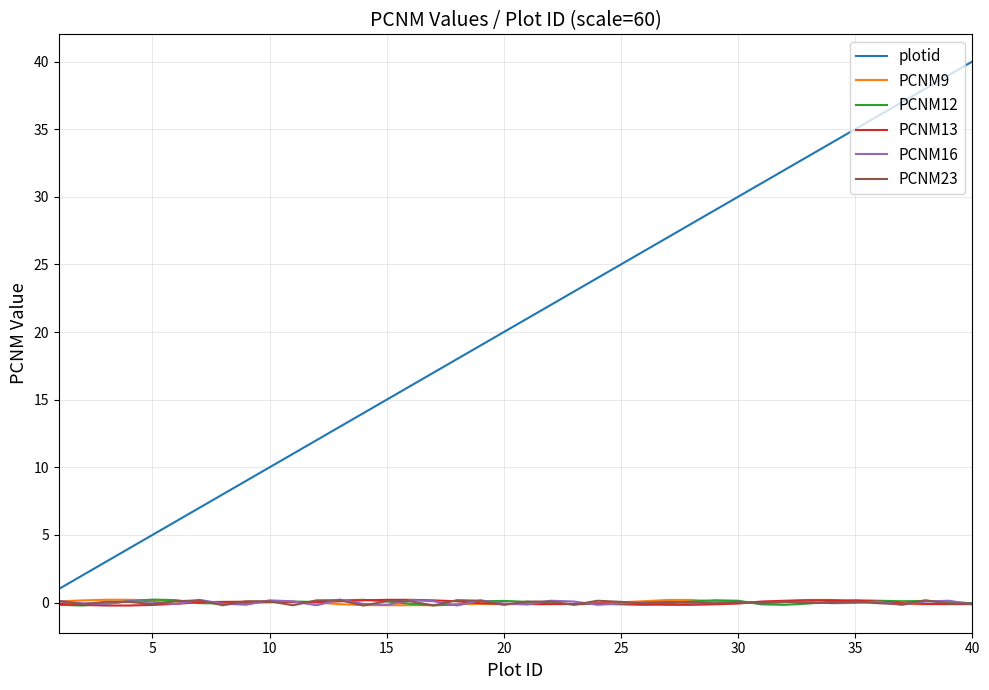

Which series has the widest spread of values?

plotid